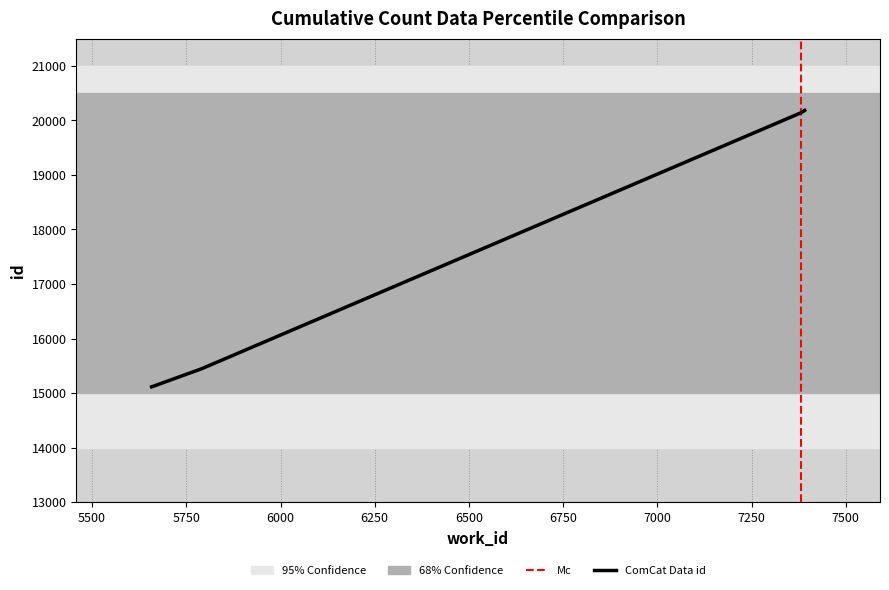

What is the smallest value displayed?

15114